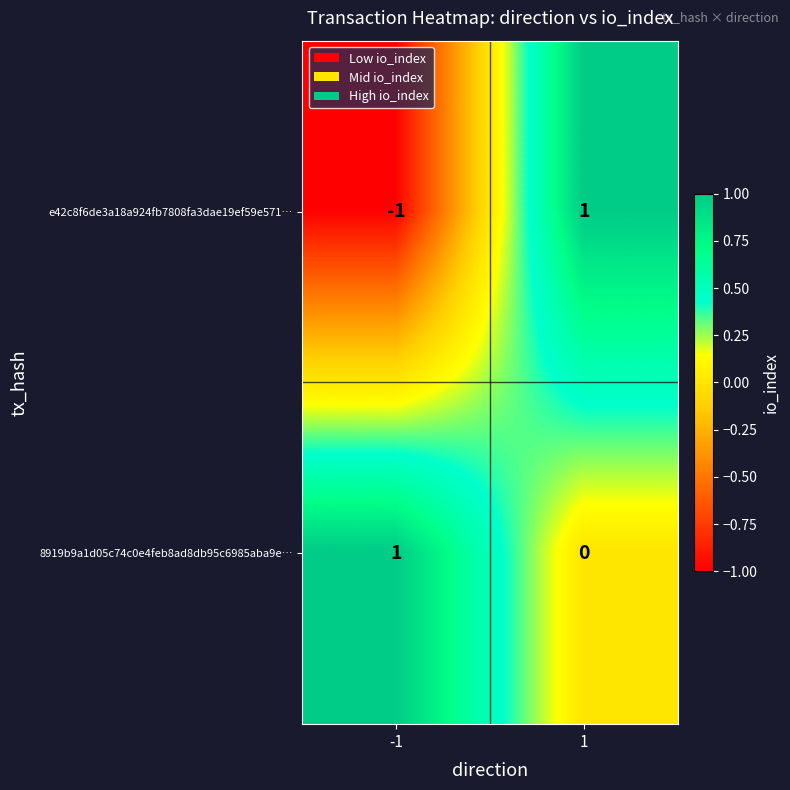

What is the spread (max minus min) of values at 1?

1